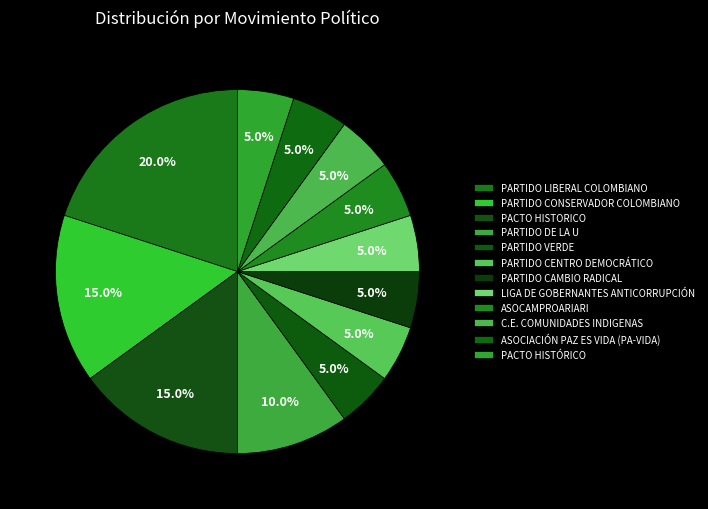

What is the largest slice in the pie chart?

PARTIDO LIBERAL COLOMBIANO